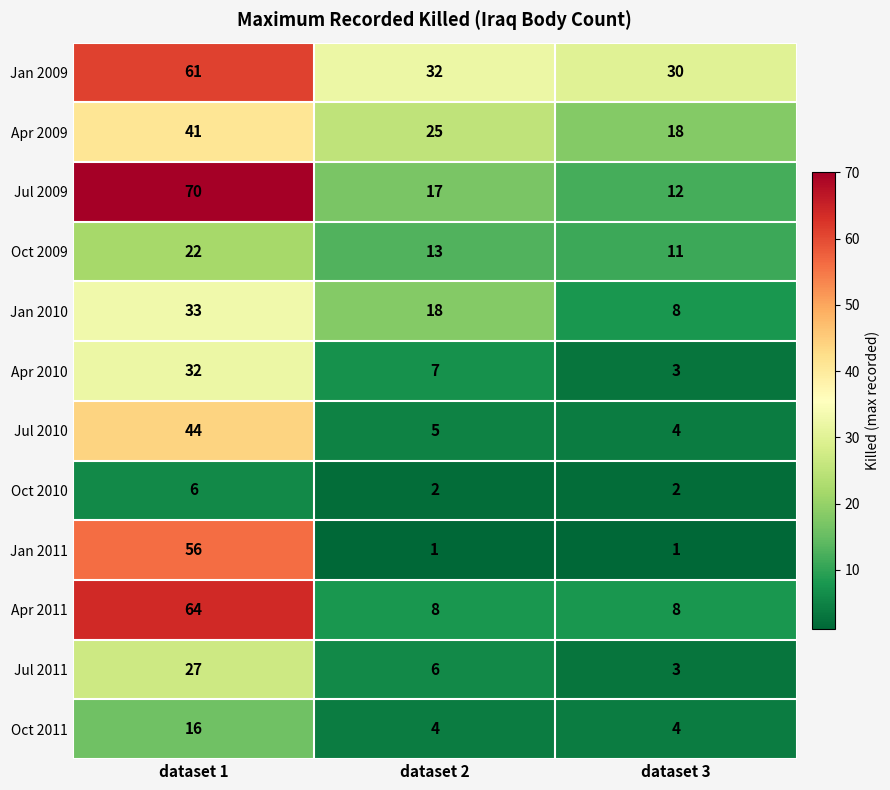

Read the Oct 2011 value at dataset 3, to the nearest 5.

5